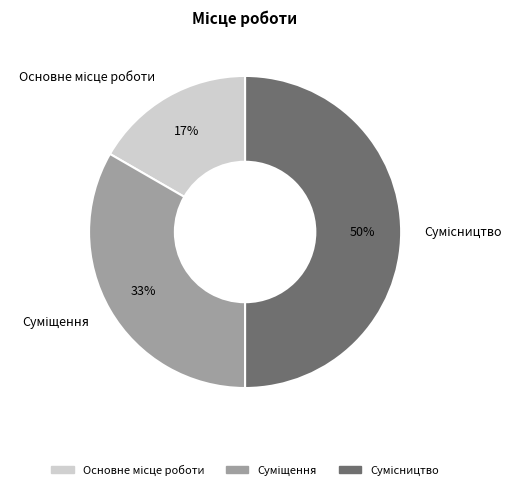

To the nearest percent, what is the average slice percentage?

33%